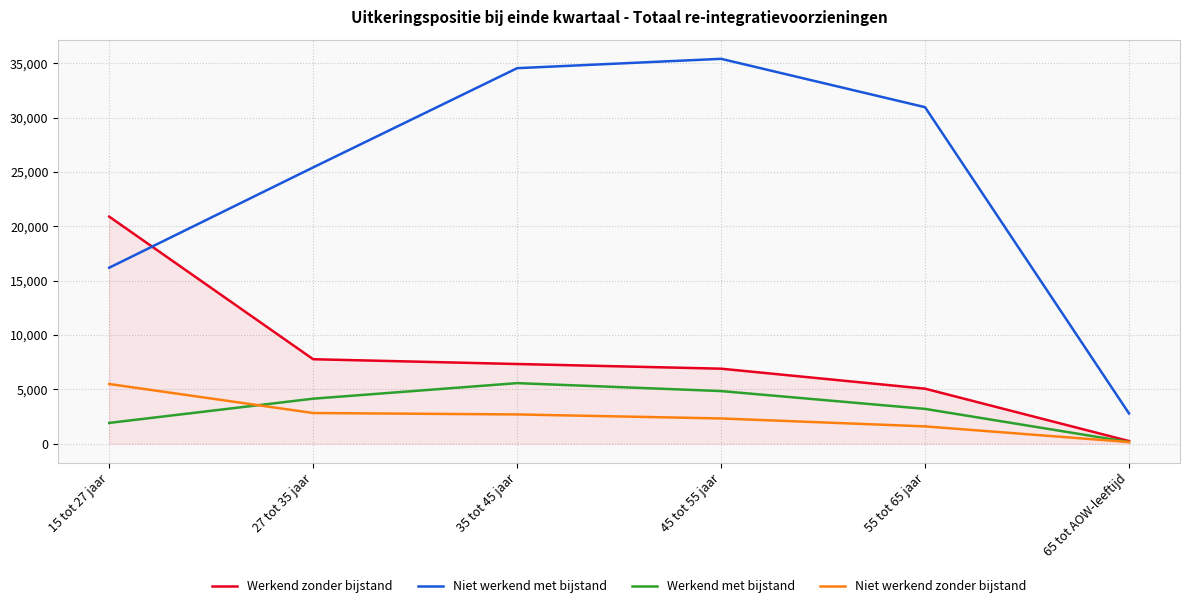

Is it true that Niet werkend met bijstand equals 18737 at 35 tot 45 jaar?

False